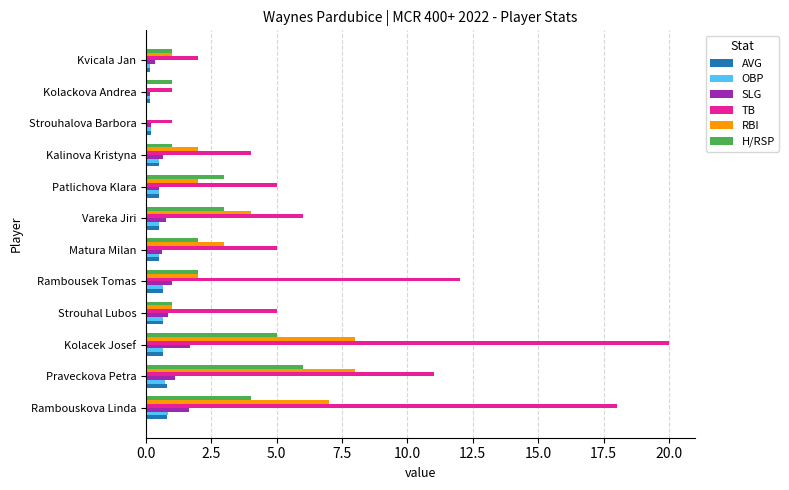

What is the highest value of the OBP series?

0.8